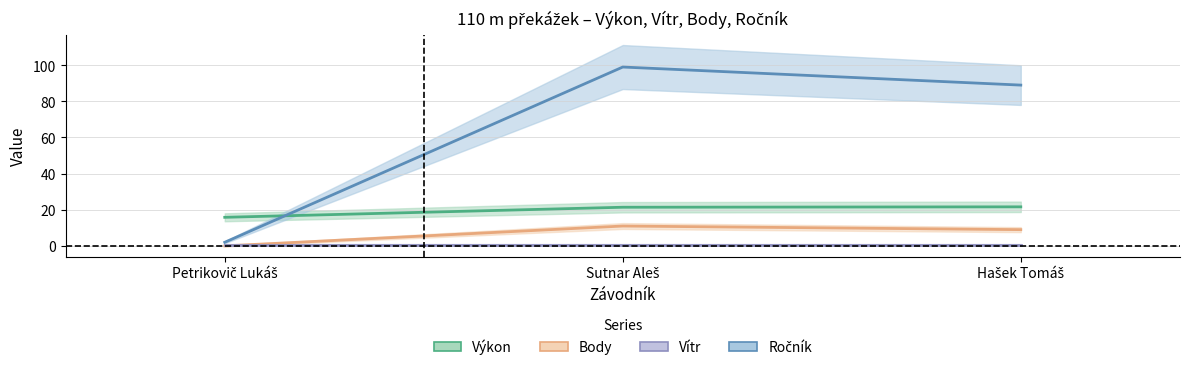

Which series has the largest range (max minus min)?

Ročník